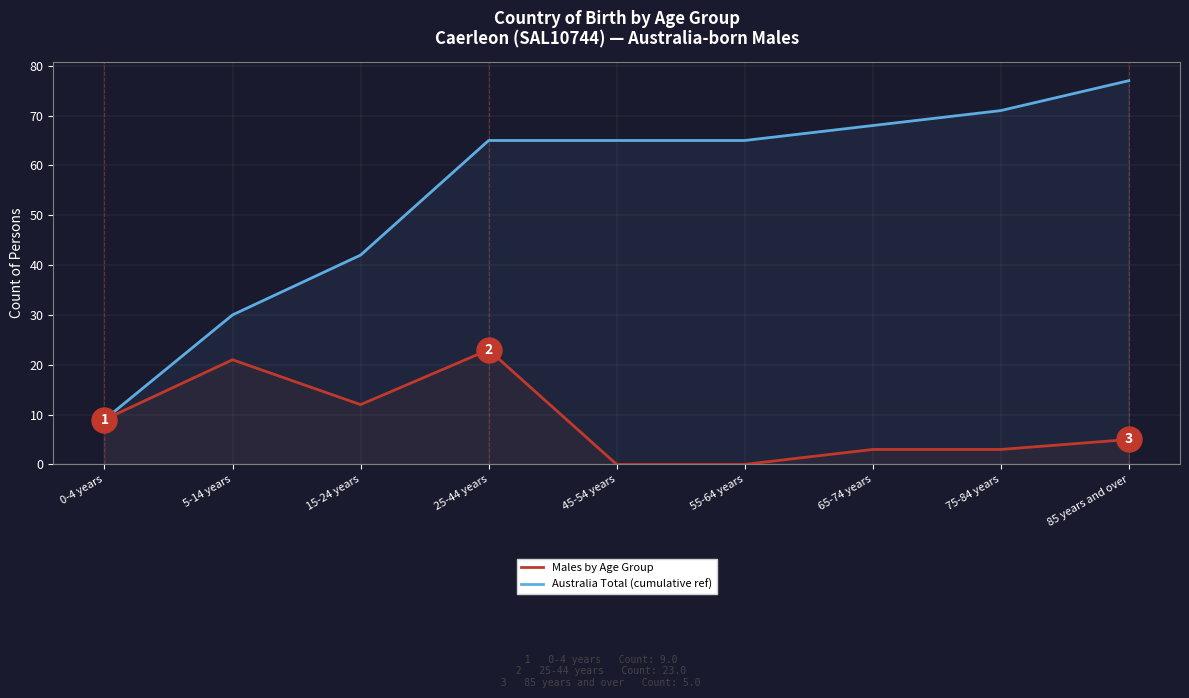

Reading left to right, transcribe all the data shown in this chart.

Males by Age Group: 9	21	12	23	0	0	3	3	5
Australia Total (cumulative ref): 9	30	42	65	65	65	68	71	77